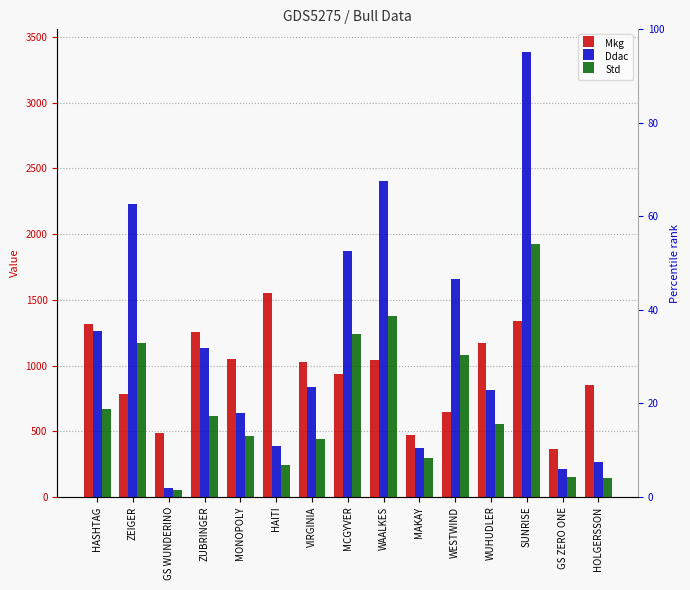

At which category does the chart reach its peak across all series?

SUNRISE